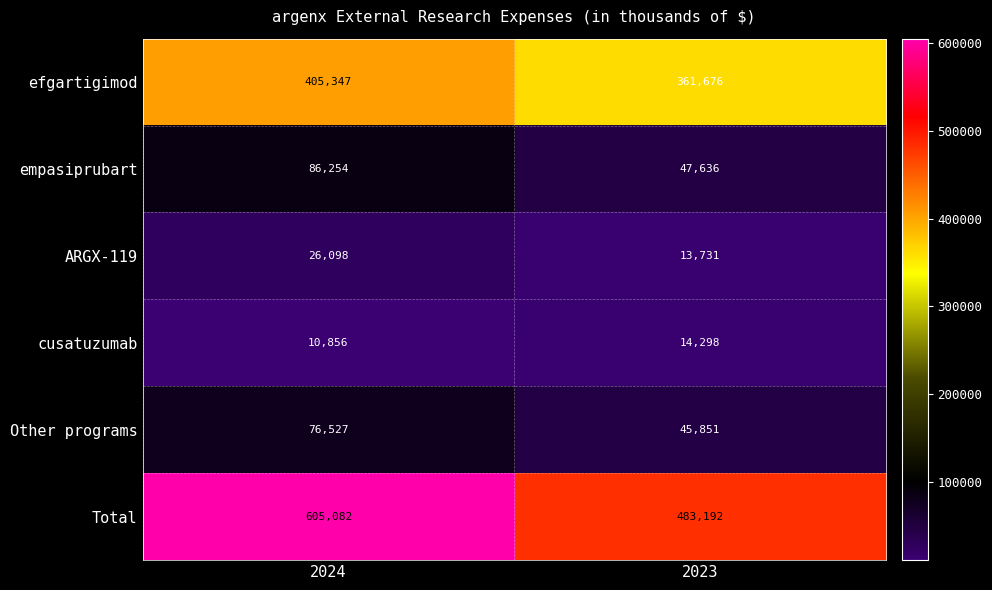

The value of cusatuzumab at 2023 is 3026. True or false?

False